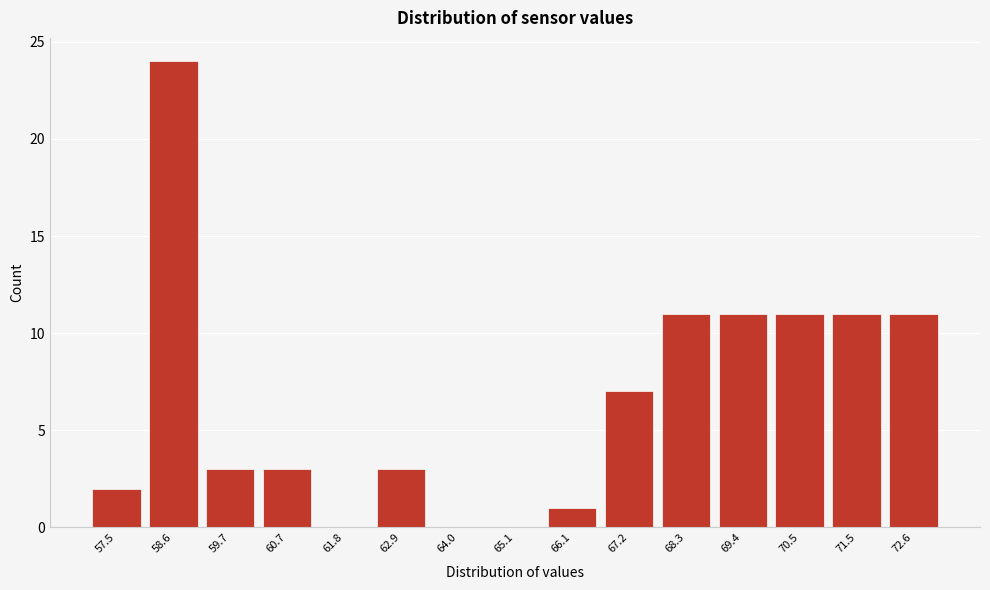

Reading left to right, what are all the values shown in this chart?

57.5=2	58.6=24	59.7=3	60.7=3	61.8=0	62.9=3	64.0=0	65.1=0	66.1=1	67.2=7	68.3=11	69.4=11	70.5=11	71.5=11	72.6=11